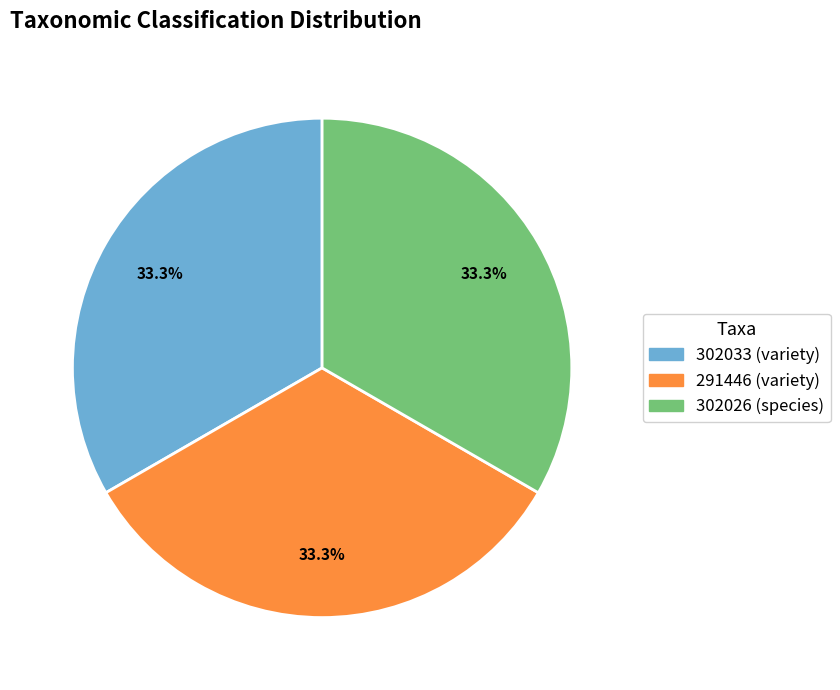

The 302033 (variety) slice represents 33% of the pie. True or false?

True